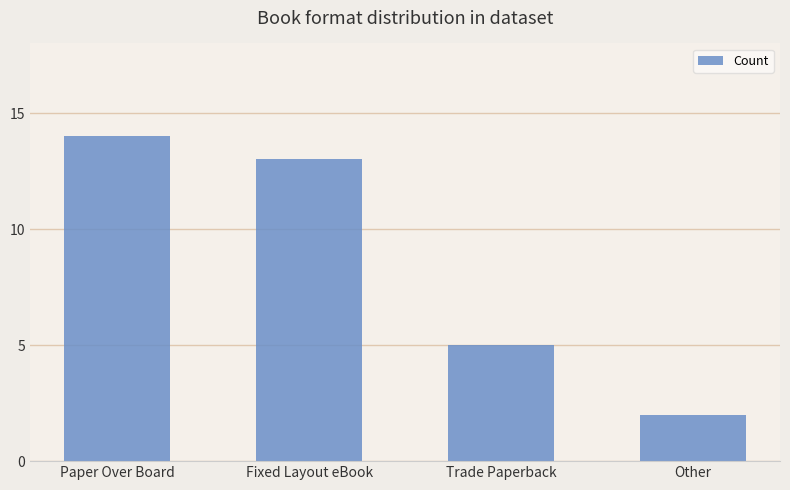

Which label corresponds to the largest value in the chart?

Paper Over Board